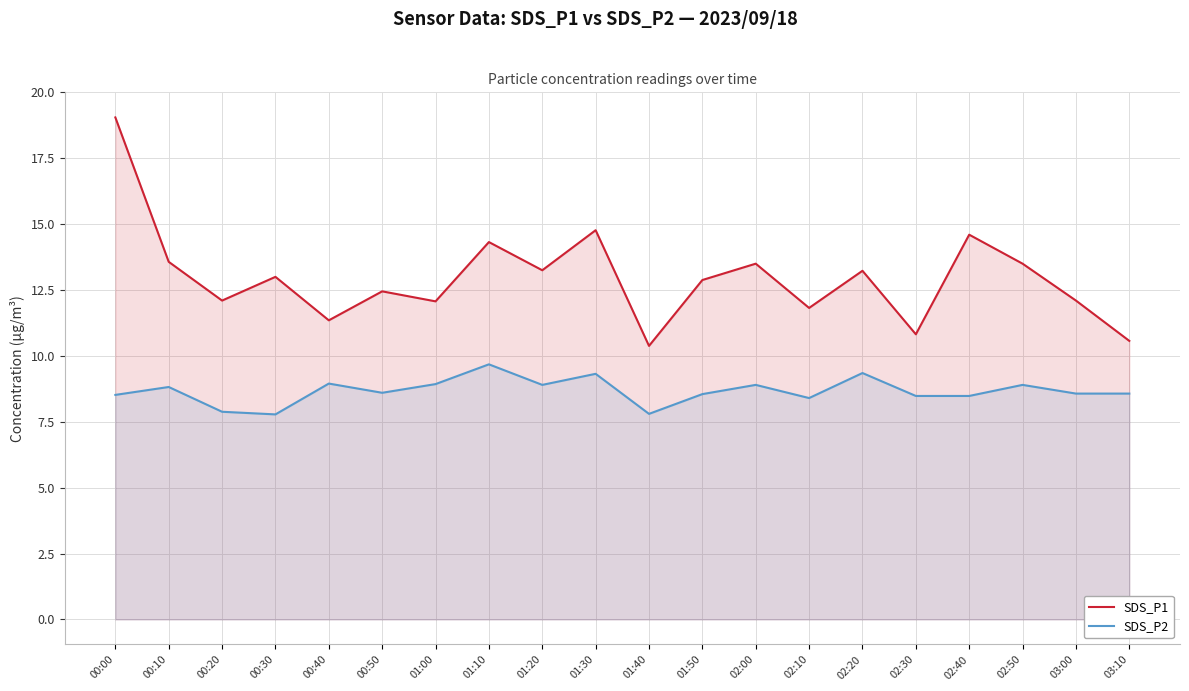

Reading left to right, list all the values displayed in this chart.

SDS_P1: 19.1	13.6	12.1	13.0	11.3	12.4	12.1	14.3	13.2	14.8	10.4	12.9	13.5	11.8	13.2	10.8	14.6	13.5	12.1	10.6
SDS_P2: 8.5	8.8	7.9	7.8	8.9	8.6	8.9	9.7	8.9	9.3	7.8	8.6	8.9	8.4	9.3	8.5	8.5	8.9	8.6	8.6